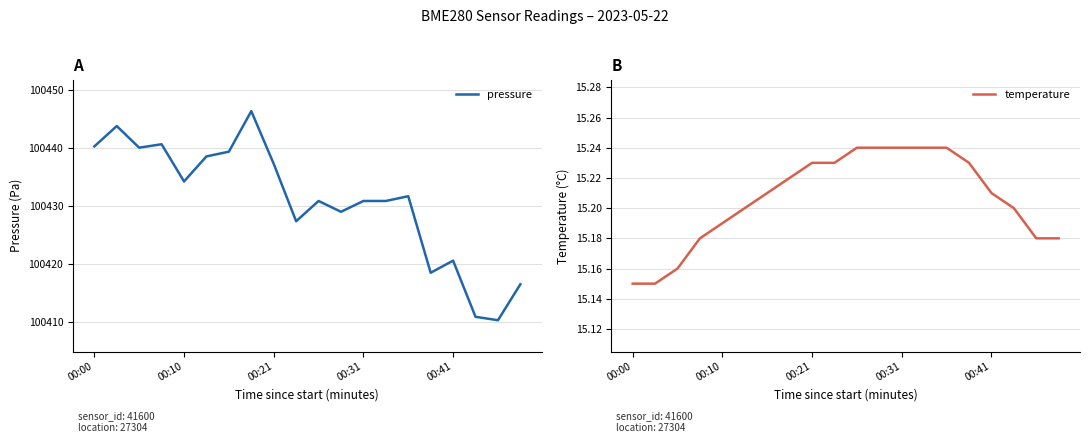

Which has a higher value, 5 or 00:41?

5